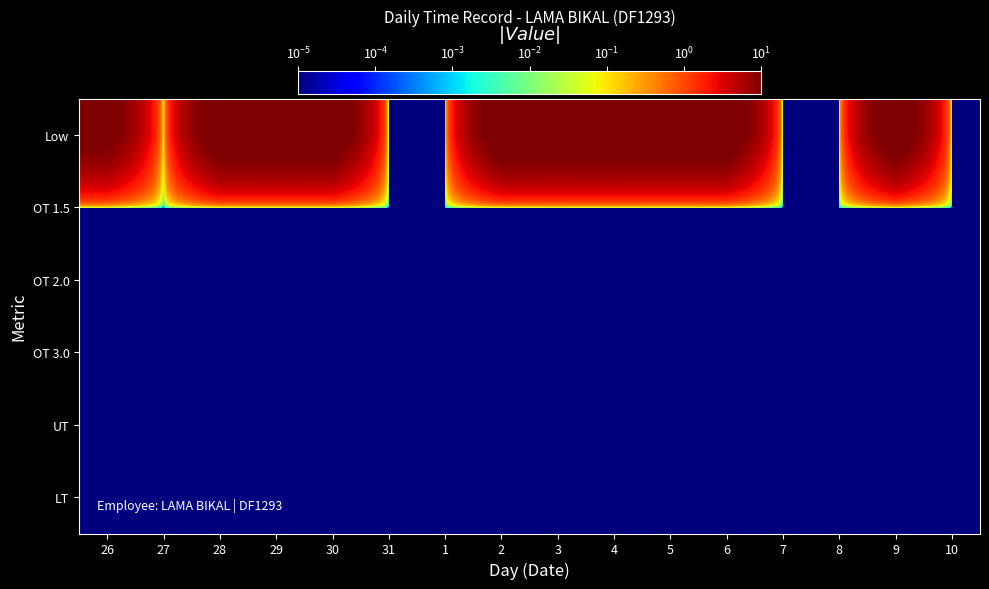

Reading right to left, what are all the values shown in this chart?

Low: 10=0.0	9=14.8	8=0.0	7=0.0	6=14.9	5=14.9	4=14.9	3=14.9	2=14.9	1=0.0	31=0.0	30=14.9	29=14.9	28=14.9	27=0.0	26=12.1
OT 1.5: 10=0.0	9=0.0	8=0.0	7=0.0	6=0.0	5=0.0	4=0.0	3=0.0	2=0.0	1=0.0	31=0.0	30=0.0	29=0.0	28=0.0	27=0.0	26=0.0
OT 2.0: 10=0.0	9=0.0	8=0.0	7=0.0	6=0.0	5=0.0	4=0.0	3=0.0	2=0.0	1=0.0	31=0.0	30=0.0	29=0.0	28=0.0	27=0.0	26=0.0
OT 3.0: 10=0.0	9=0.0	8=0.0	7=0.0	6=0.0	5=0.0	4=0.0	3=0.0	2=0.0	1=0.0	31=0.0	30=0.0	29=0.0	28=0.0	27=0.0	26=0.0
UT: 10=0.0	9=0.0	8=0.0	7=0.0	6=0.0	5=0.0	4=0.0	3=0.0	2=0.0	1=0.0	31=0.0	30=0.0	29=0.0	28=0.0	27=0.0	26=0.0
LT: 10=0.0	9=0.0	8=0.0	7=0.0	6=0.0	5=0.0	4=0.0	3=0.0	2=0.0	1=0.0	31=0.0	30=0.0	29=0.0	28=0.0	27=0.0	26=0.0